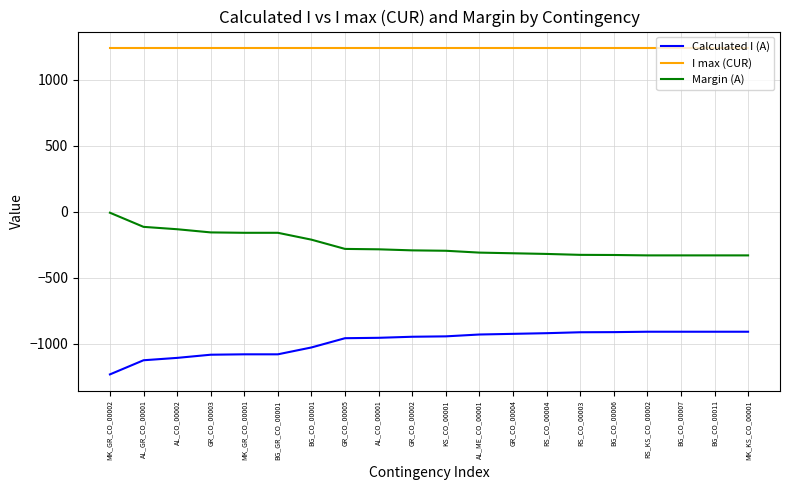

List the series in order of their overall mean, highest first.

I max (CUR), Margin (A), Calculated I (A)